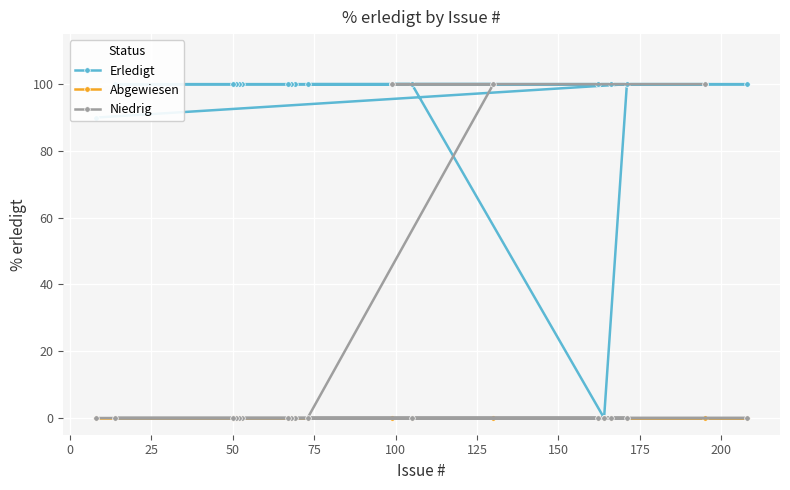

True or false: Abgewiesen and Niedrig cross at least once.

False